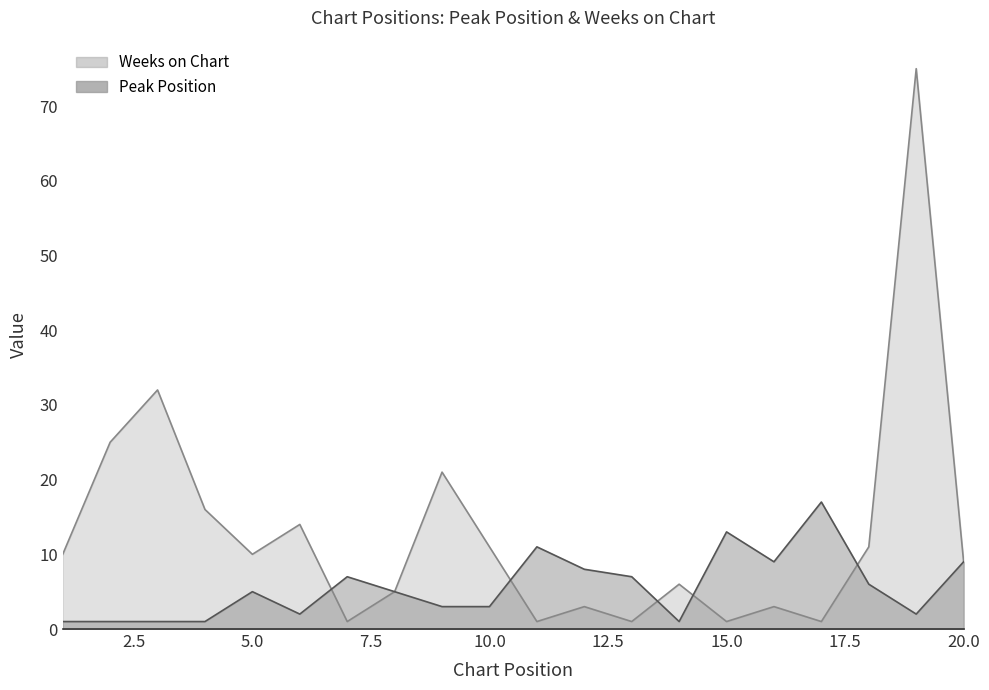

What is the difference between the Weeks on Chart values at 16 and 3?

29